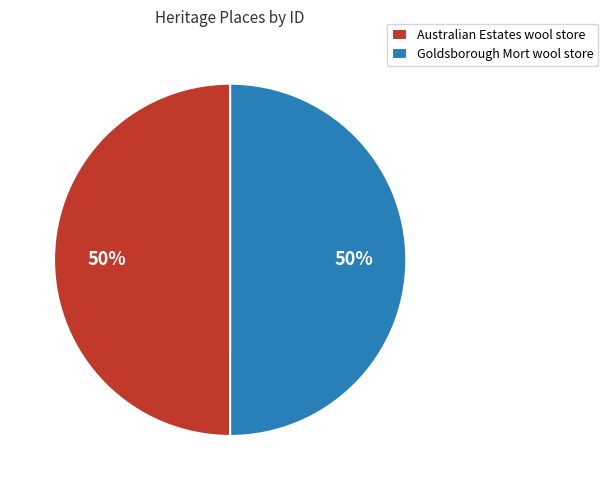

Combined, do Goldsborough Mort wool store and Australian Estates wool store account for over 50%?

Yes